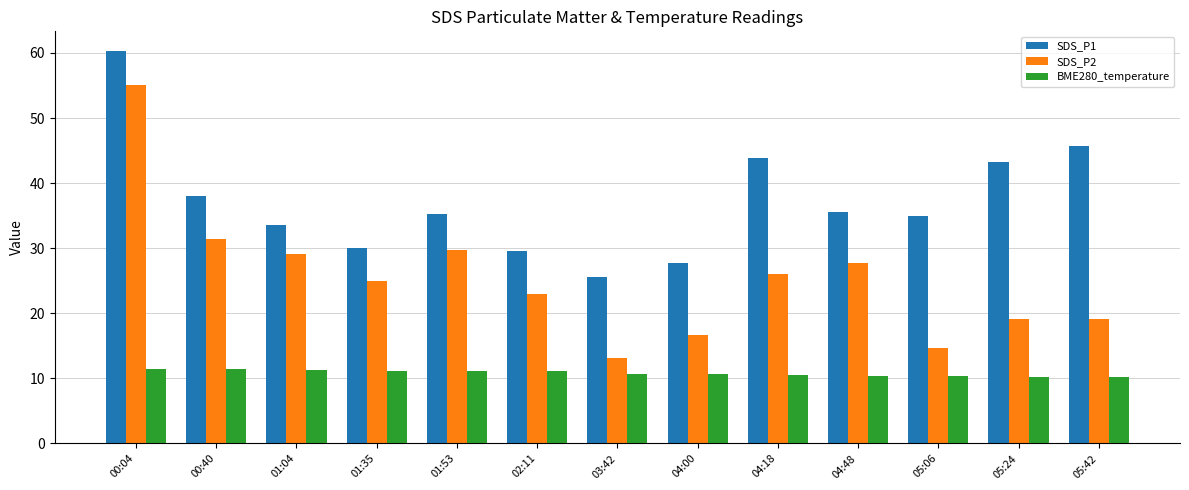

What is the lowest value of the SDS_P1 series?

25.5